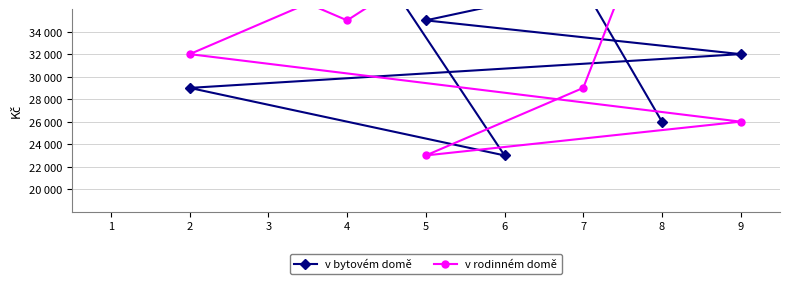

At which label does v bytovém domě reach its minimum?

6